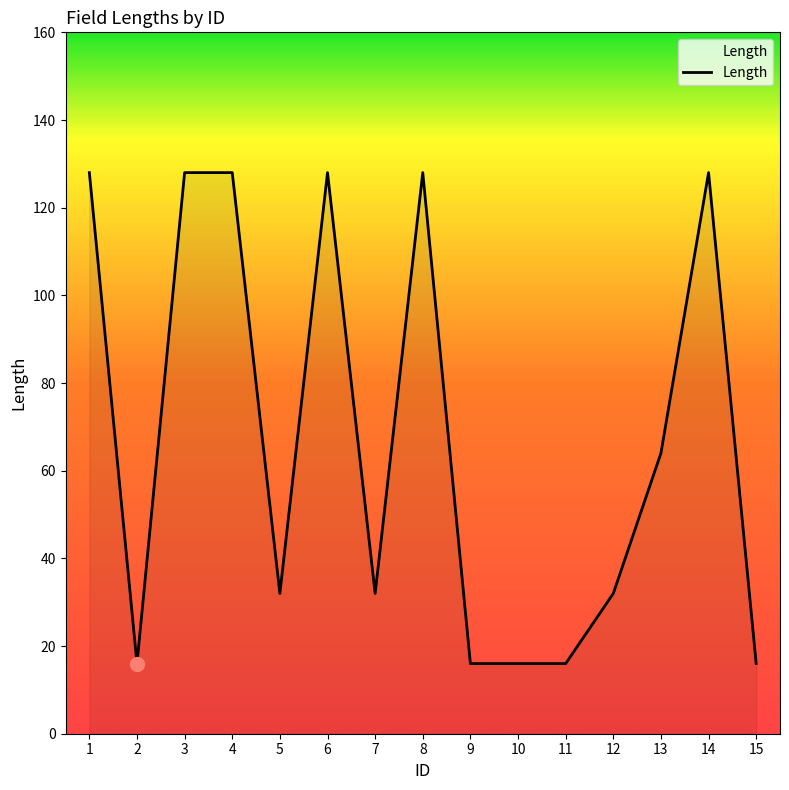

Is it true that the value at 3 is 128?

True